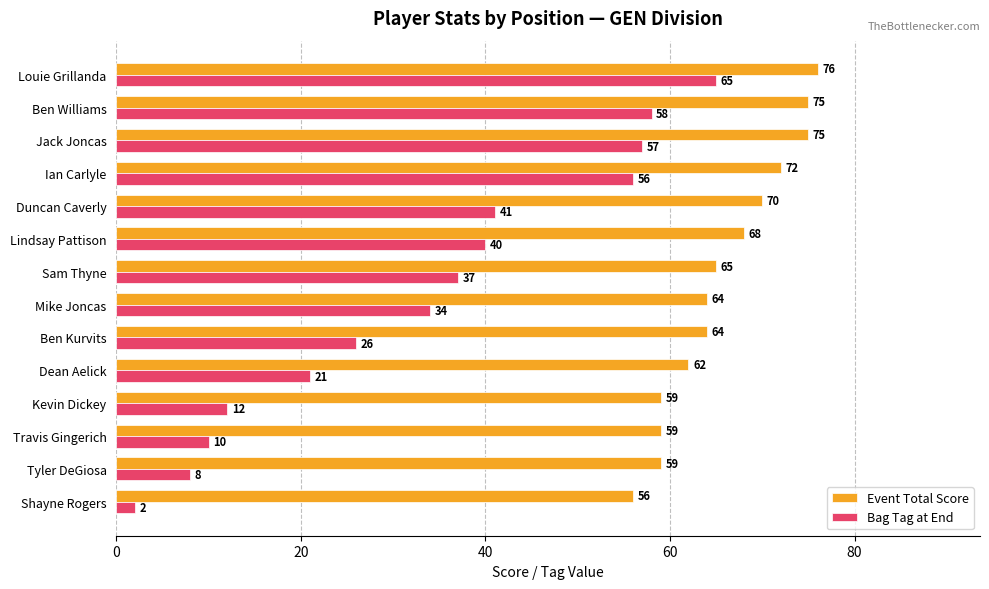

Where is Event Total Score nearest to the value 66?

Sam Thyne